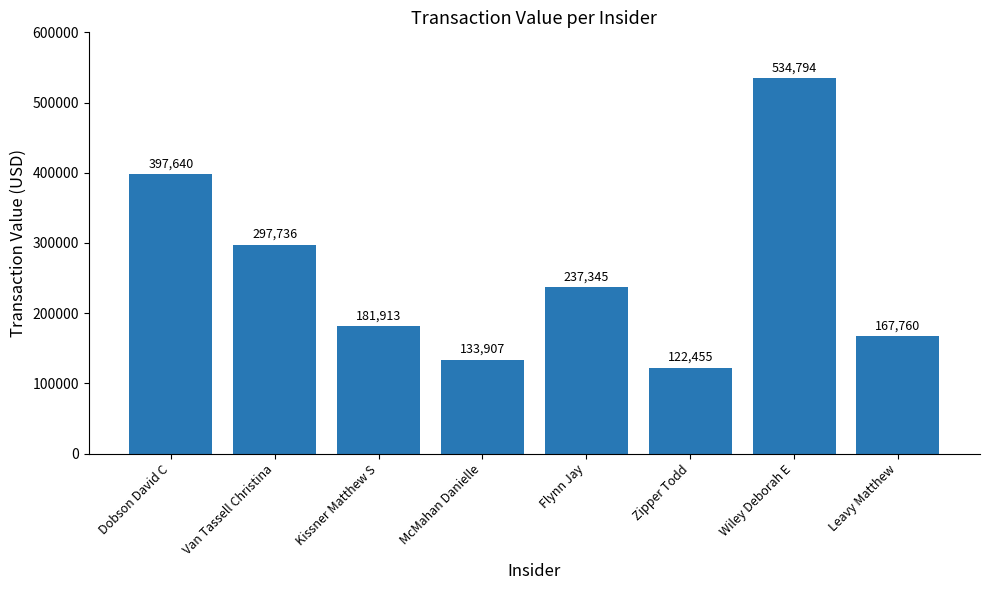

What is the label of the 3rd bar from the left?

Kissner Matthew S